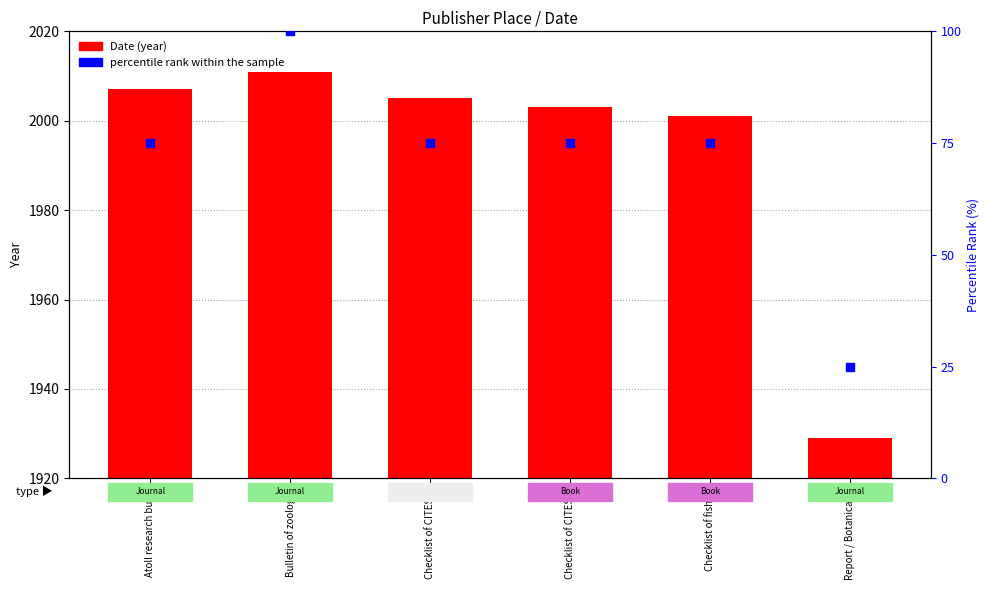

Which series has the largest Y range (max minus min)?

Date (year)